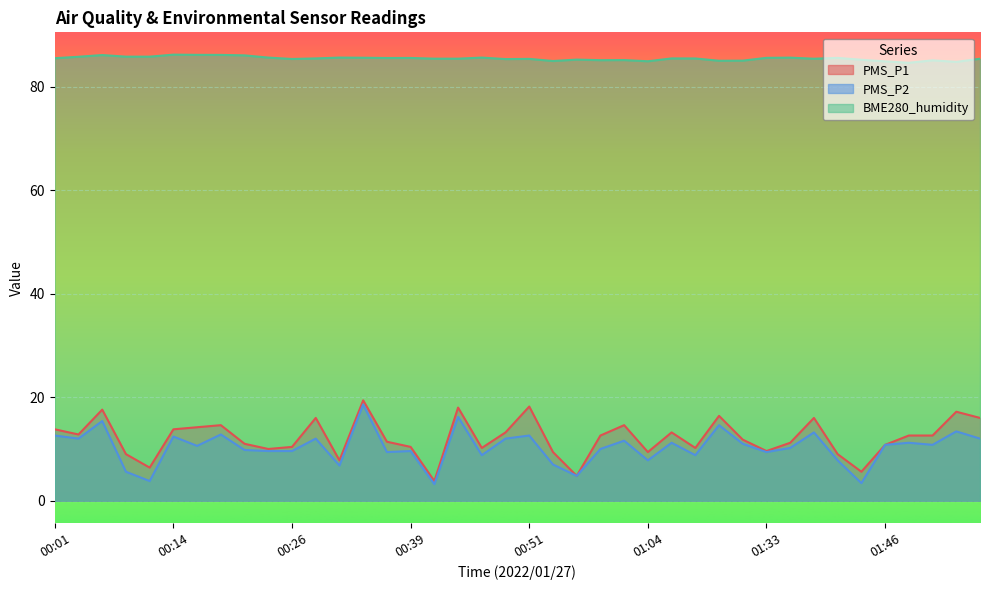

Is the value of BME280_humidity at 00:29 greater than the value of PMS_P2 at 01:04?

Yes